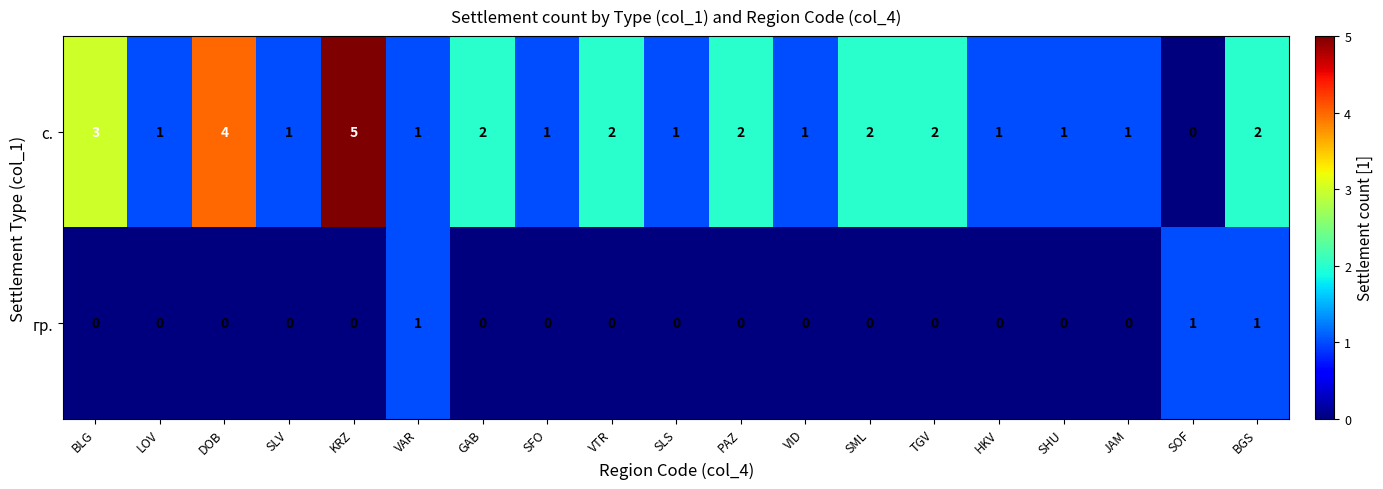

Between TGV and SOF, which series saw the biggest shift?

с.